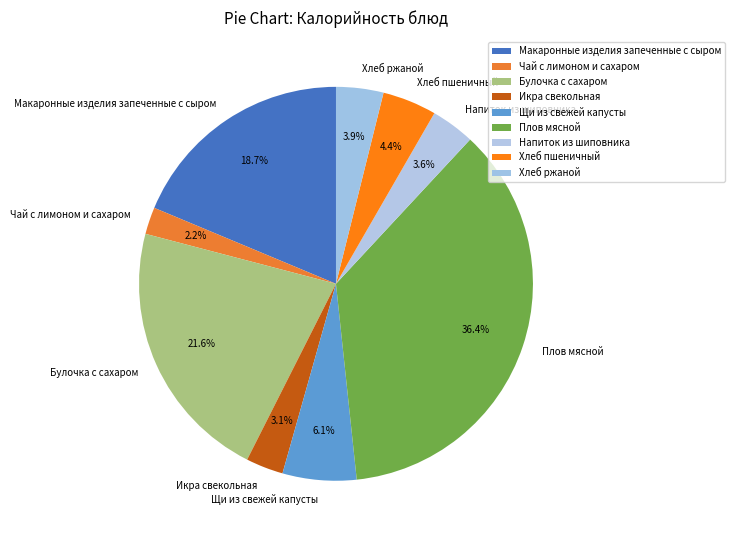

Combined, do Макаронные изделия запеченные с сыром and Напиток из шиповника account for over 50%?

No